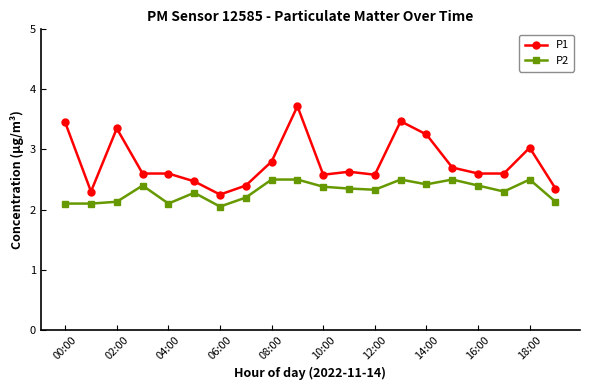

How many lines are shown in the chart?

2